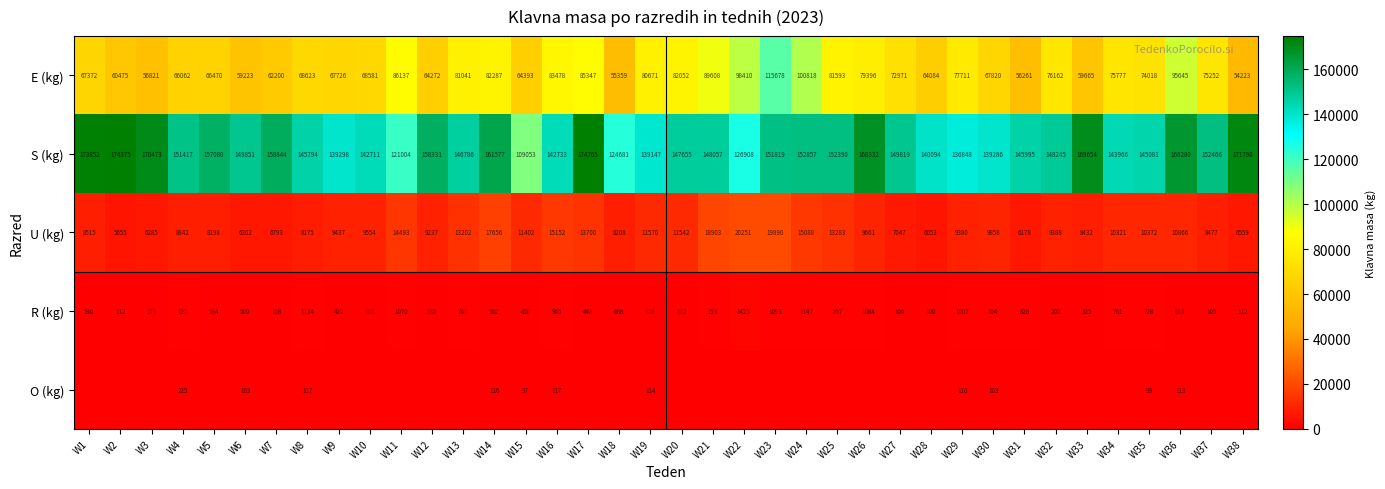

What is the difference between the maximum and second lowest values in the E (kg) series?

60319